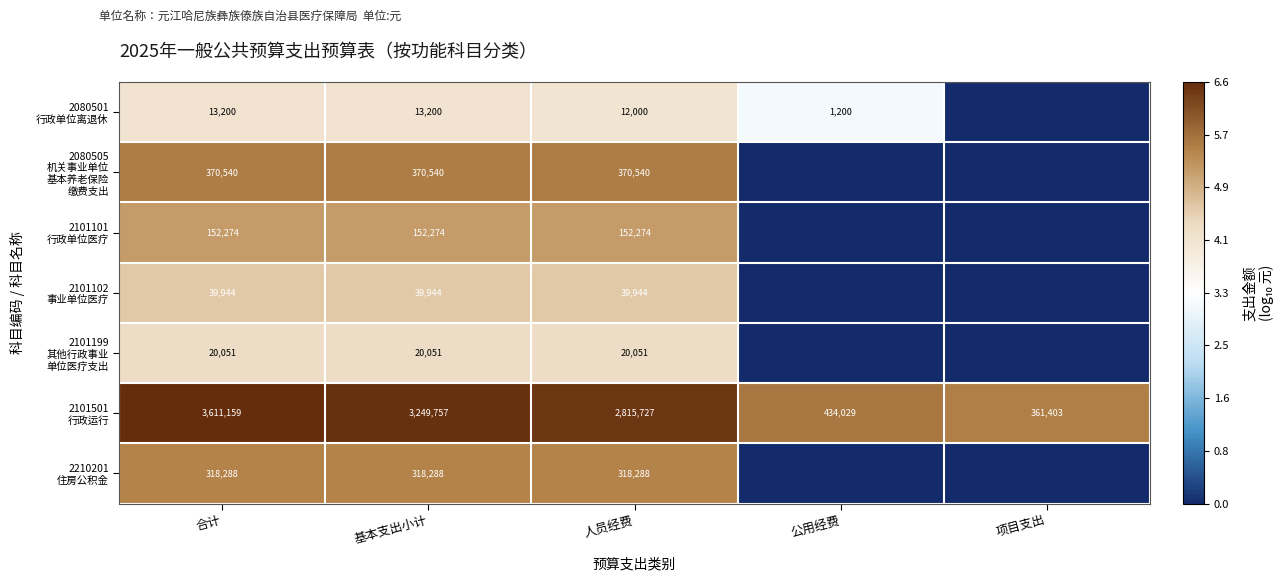

What is the difference between the highest and lowest values at 人员经费?

2803727